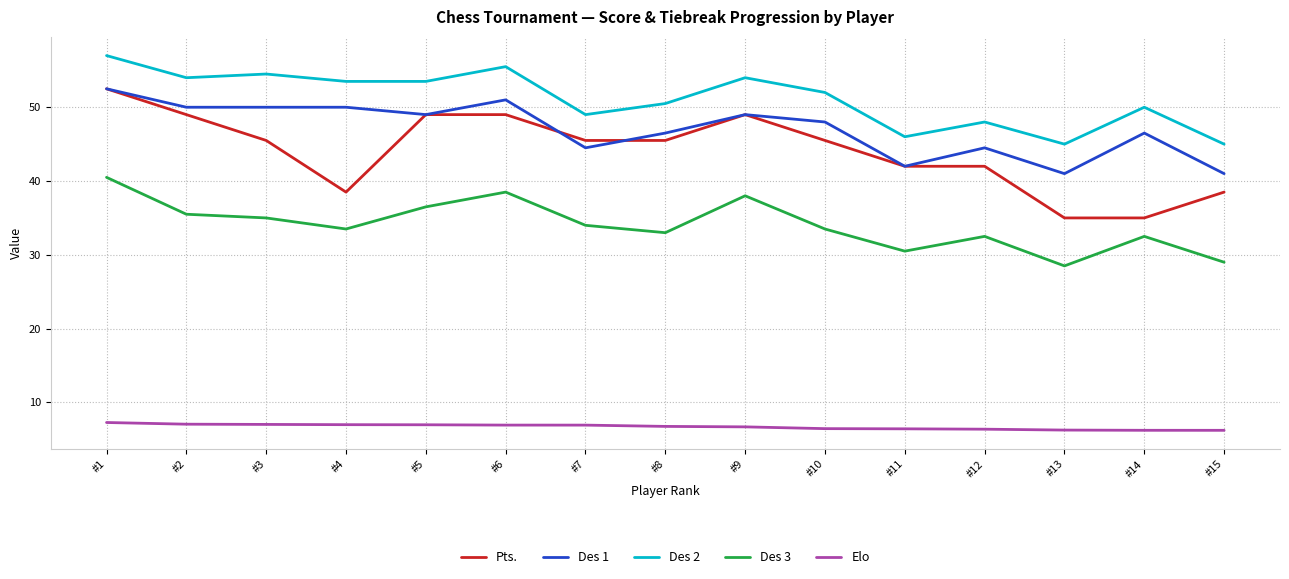

What is the smallest value displayed?

6.2